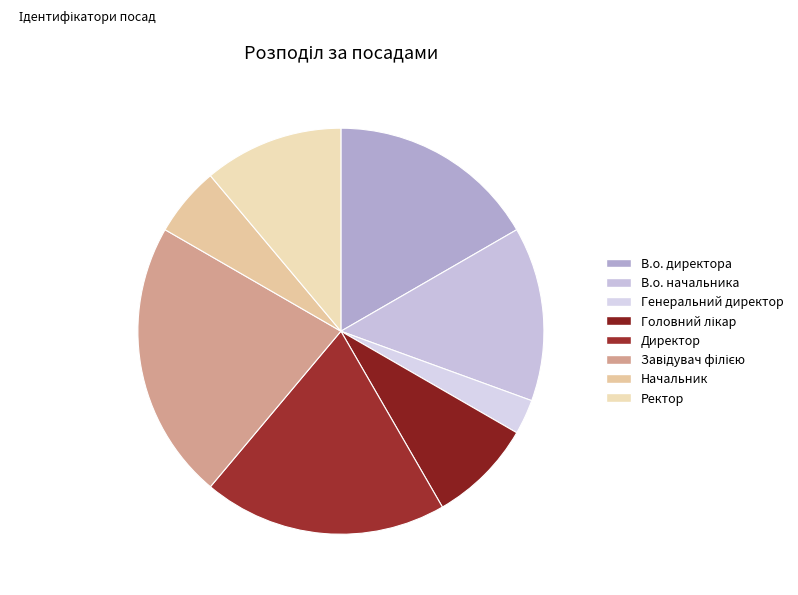

To the nearest percent, what is the difference between the В.о. начальника and Завідувач філією slice percentages?

8%